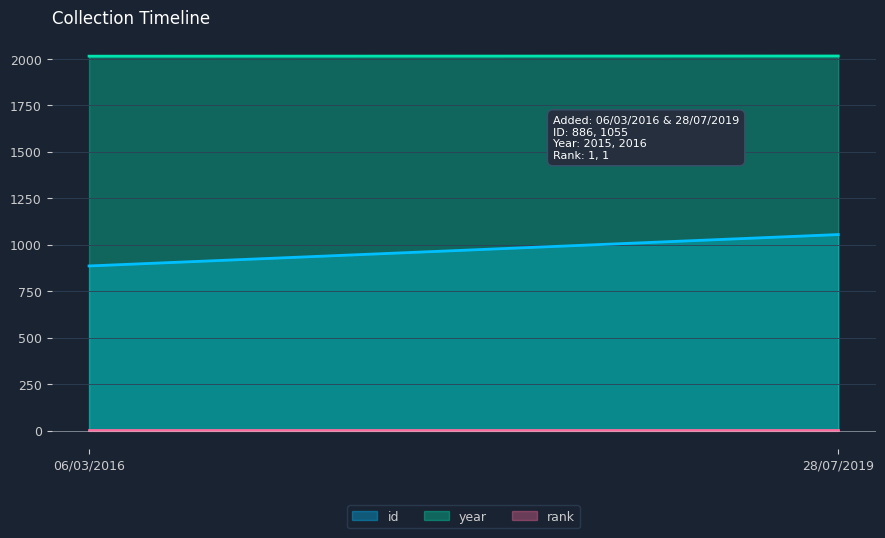

Which series has the largest total across all categories?

year